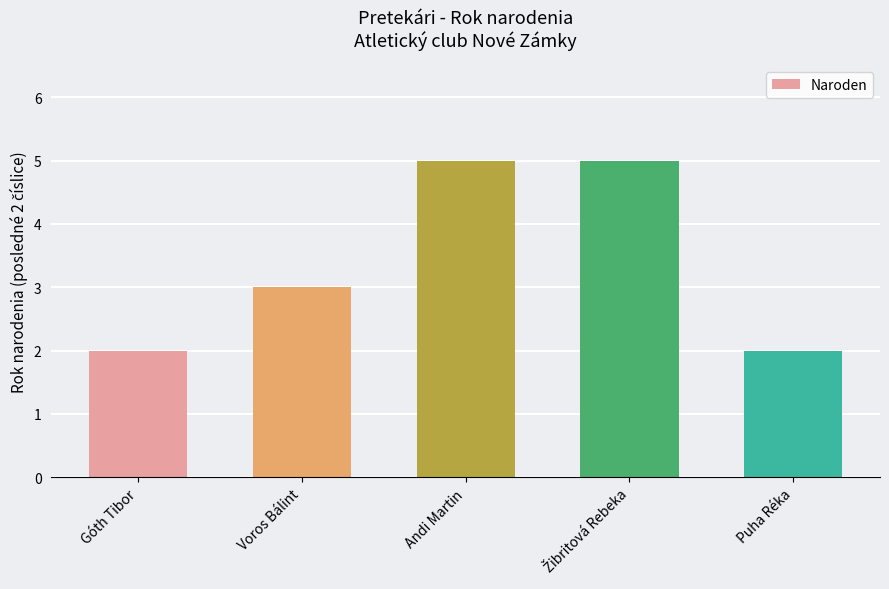

How many values are below 3?

2